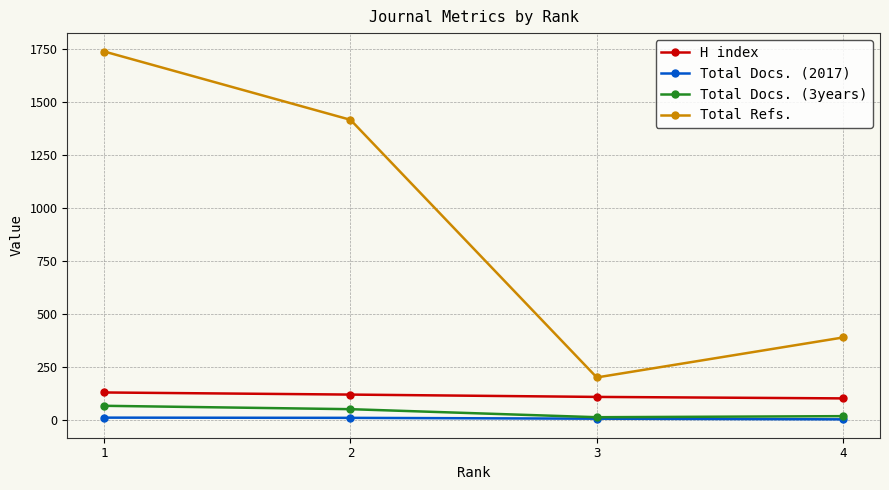

The value of H index at 2 is 47. True or false?

False